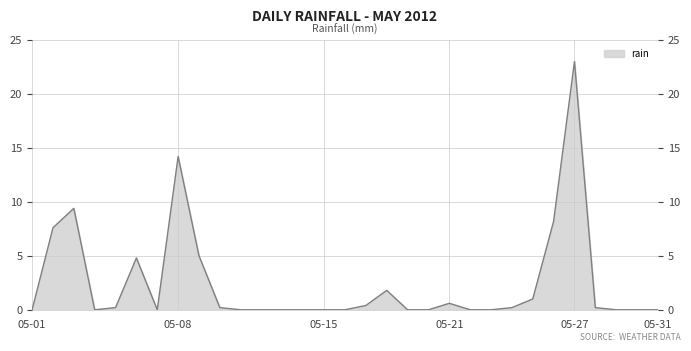

Reading left to right, what are all the values shown in this chart?

0.0	7.6	9.4	0.0	0.2	4.8	0.0	14.2	5.0	0.2	0.0	0.0	0.0	0.0	0.0	0.0	0.4	1.8	0.0	0.0	0.6	0.0	0.0	0.2	1.0	8.2	23.0	0.2	0.0	0.0	0.0